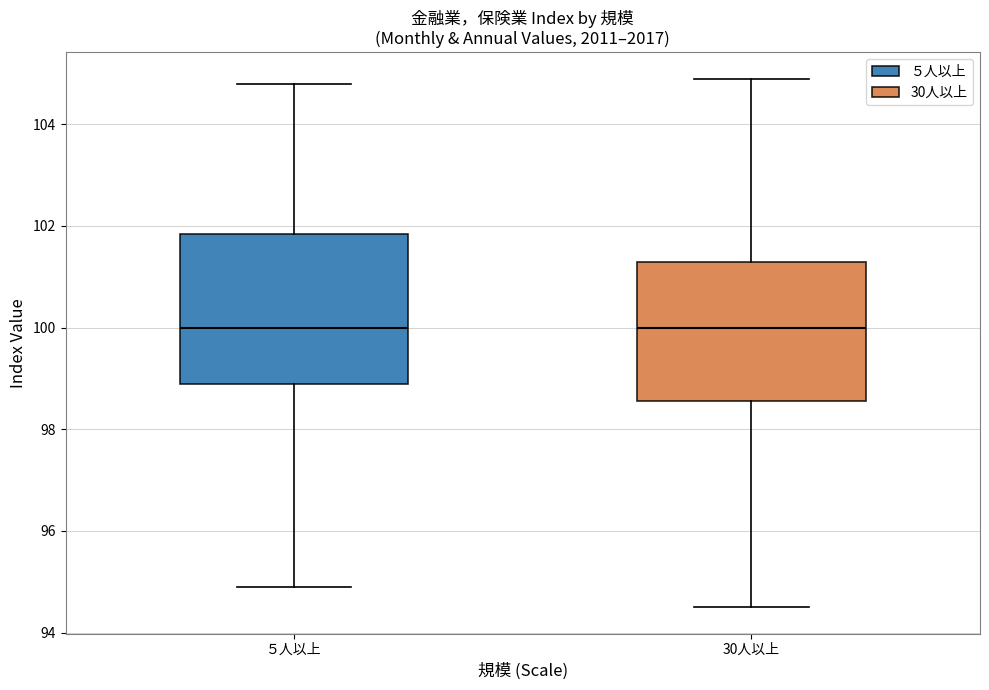

Where is the lower edge of the box for ５人以上 on the y-axis? The values are not printed on the chart, so give them approximately, as read against the axis.

99.0